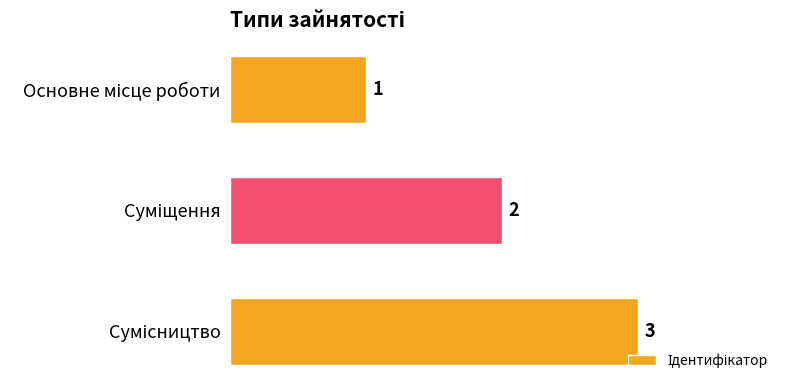

What is the sum of all values?

6